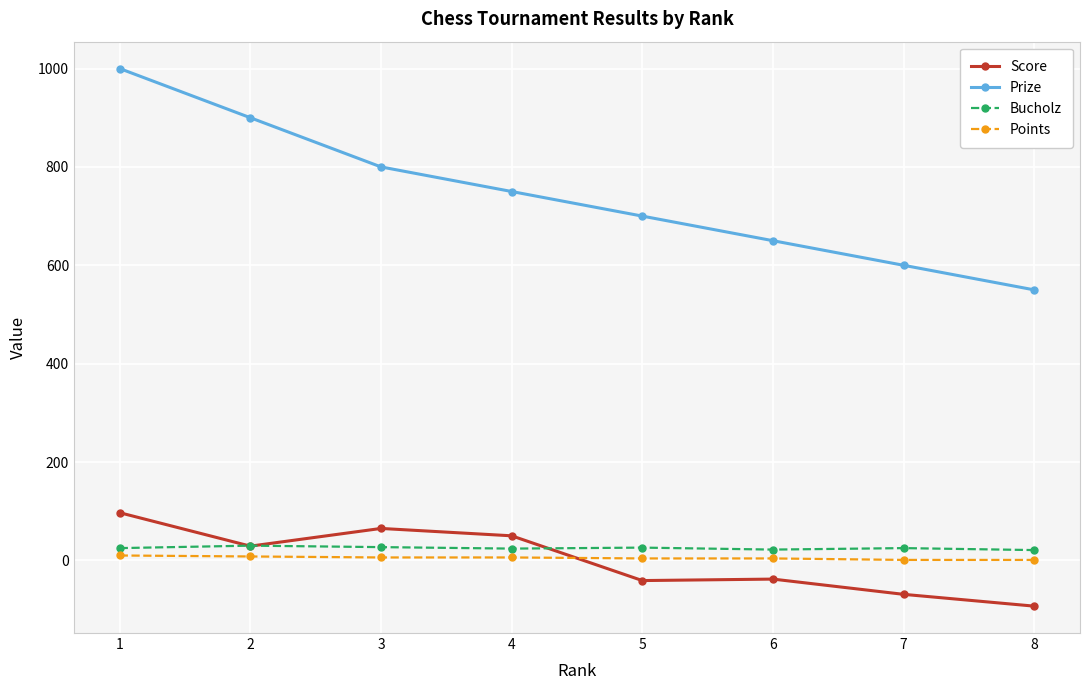

True or false: Prize has more than 2 points higher than both neighbors.

False